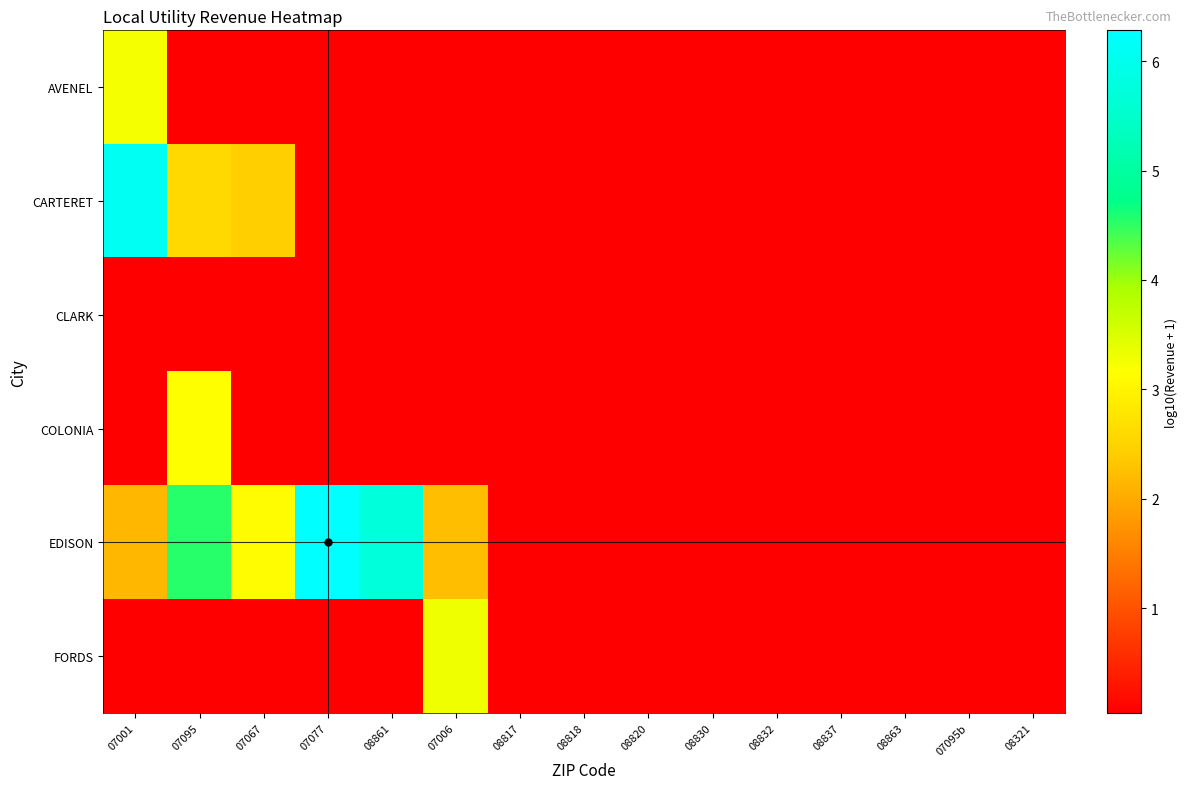

Which label corresponds to the largest value in the chart?

07077